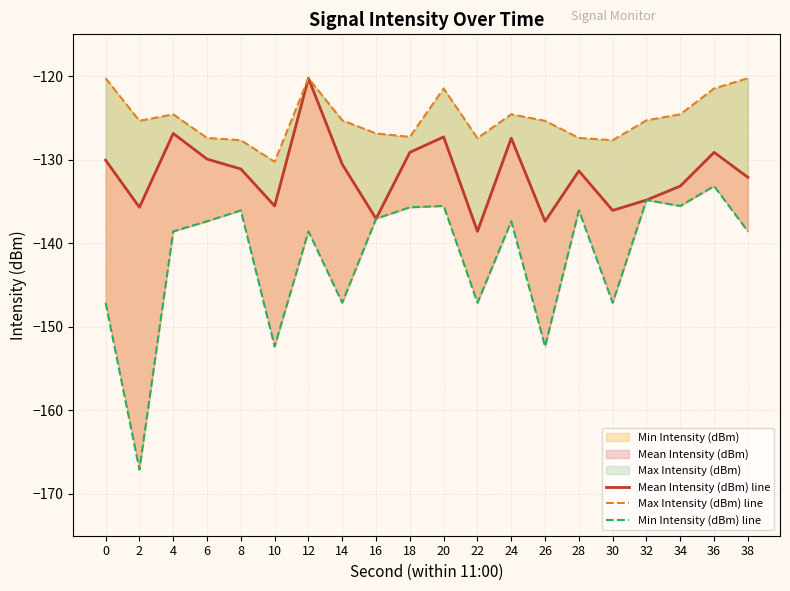

What are all the series names shown in the legend?

Mean Intensity (dBm) line, Max Intensity (dBm) line, Min Intensity (dBm) line